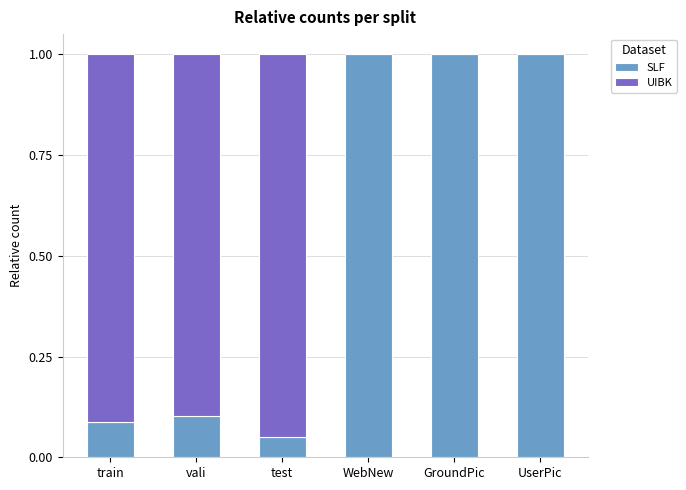

The SLF series shows 1.0 at WebNew. True or false?

True